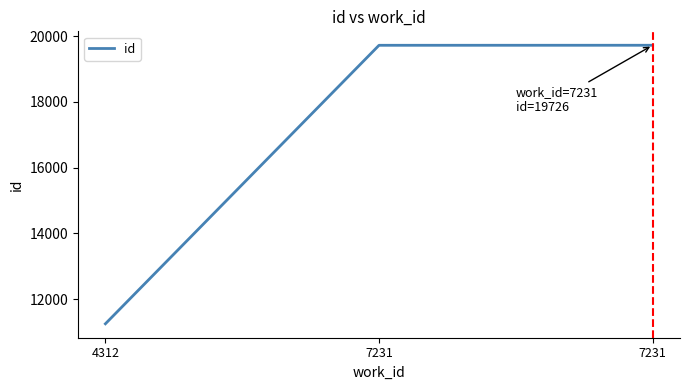

What is the difference between the values at 7231 and 7231?

1